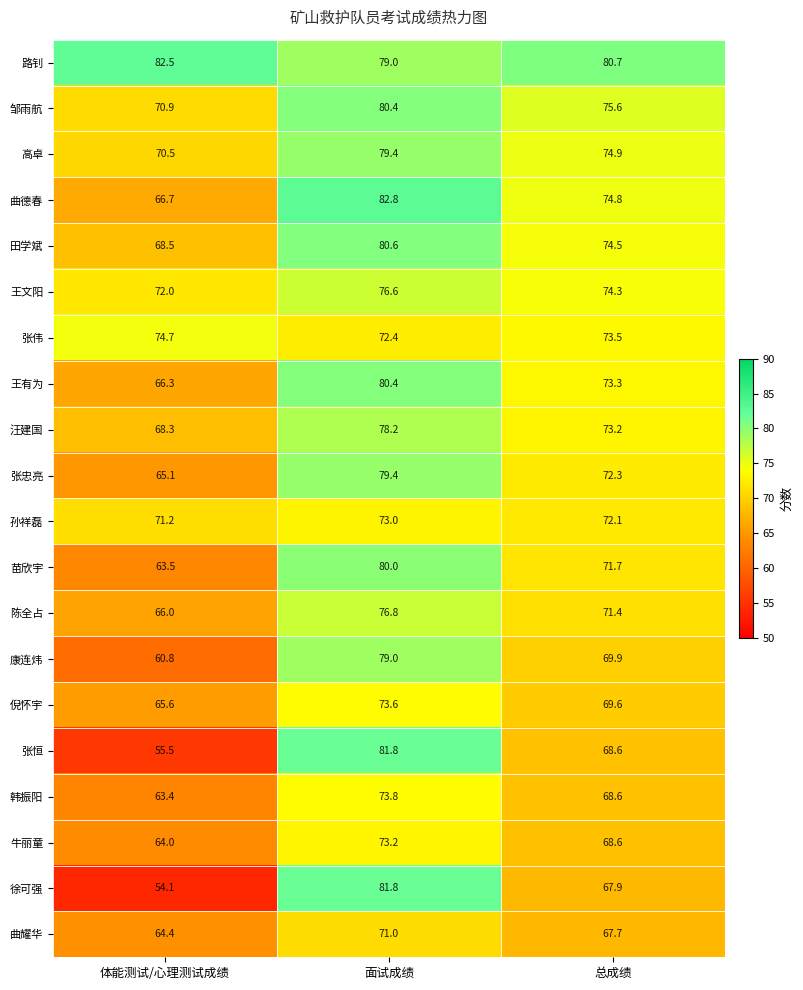

The value of 路钊 at 面试成绩 is 79.0. True or false?

True